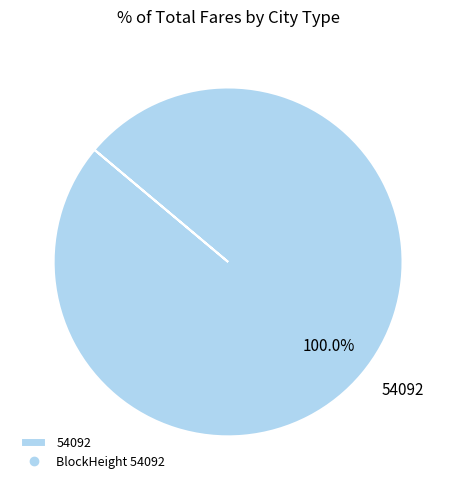

Rank the categories by value from highest to lowest.

54092